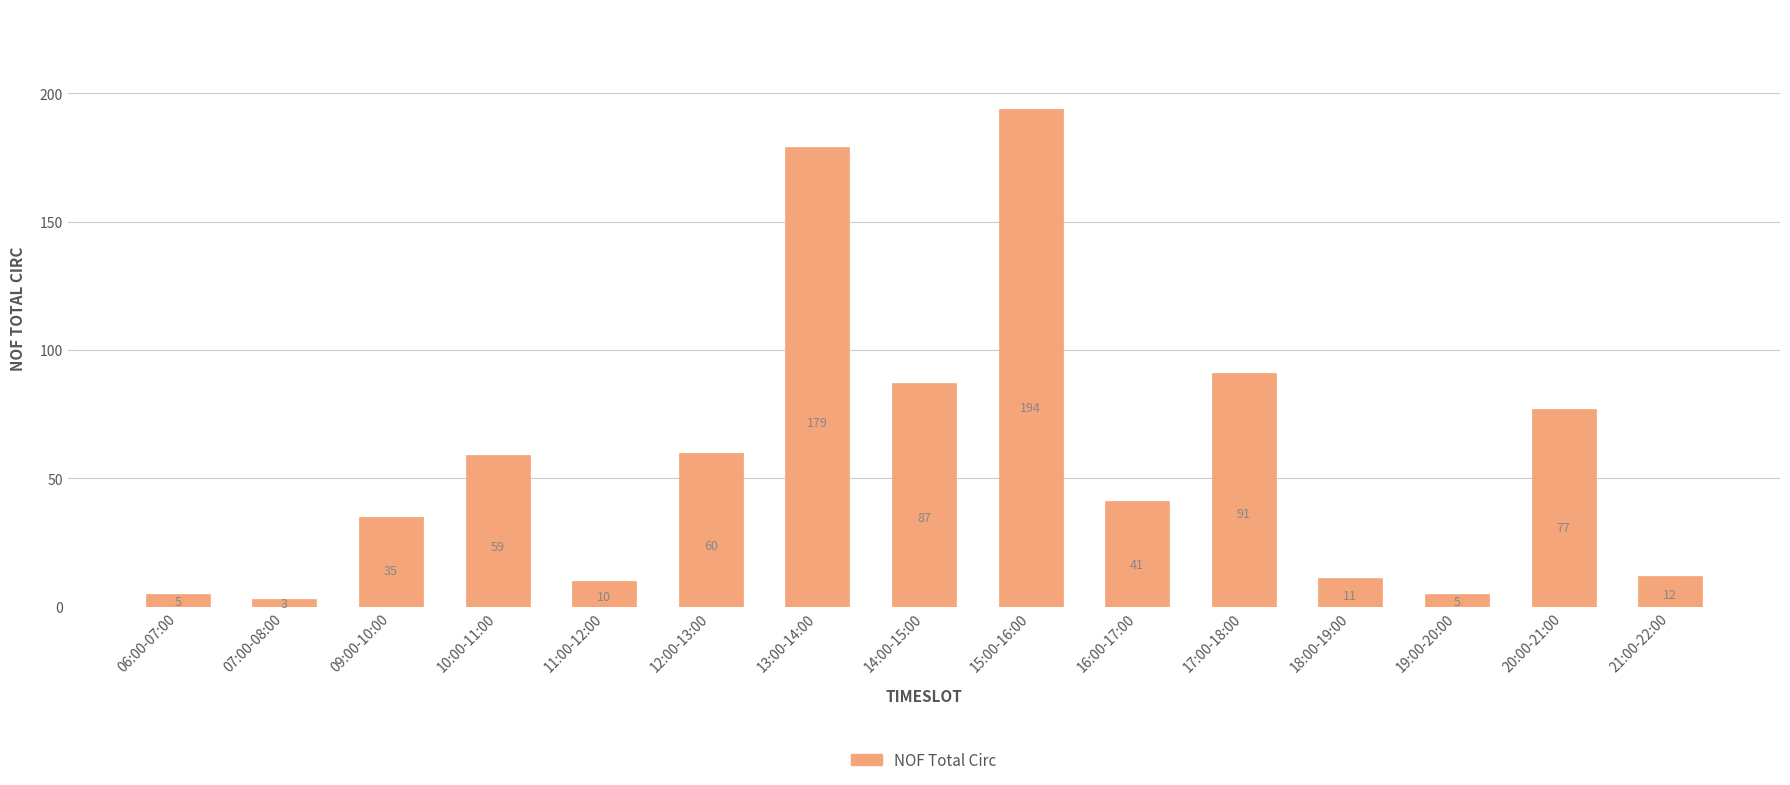

Does the chart contain any negative values?

No